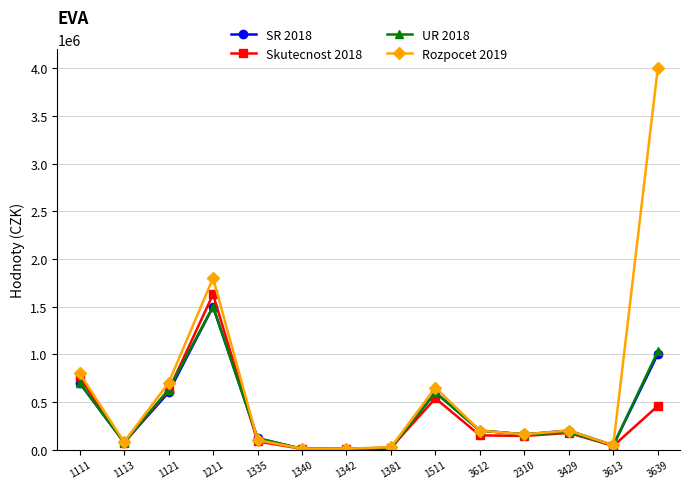

What is the approximate value of Skutecnost 2018 at 3612?

149745.0